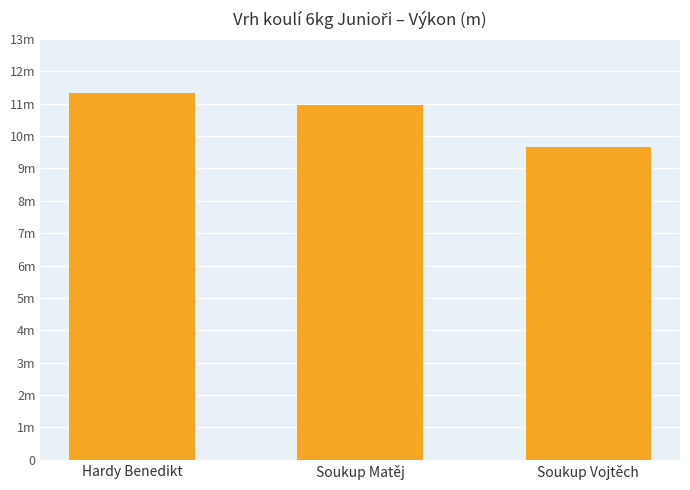

Between Soukup Matěj and Hardy Benedikt, which is larger?

Hardy Benedikt